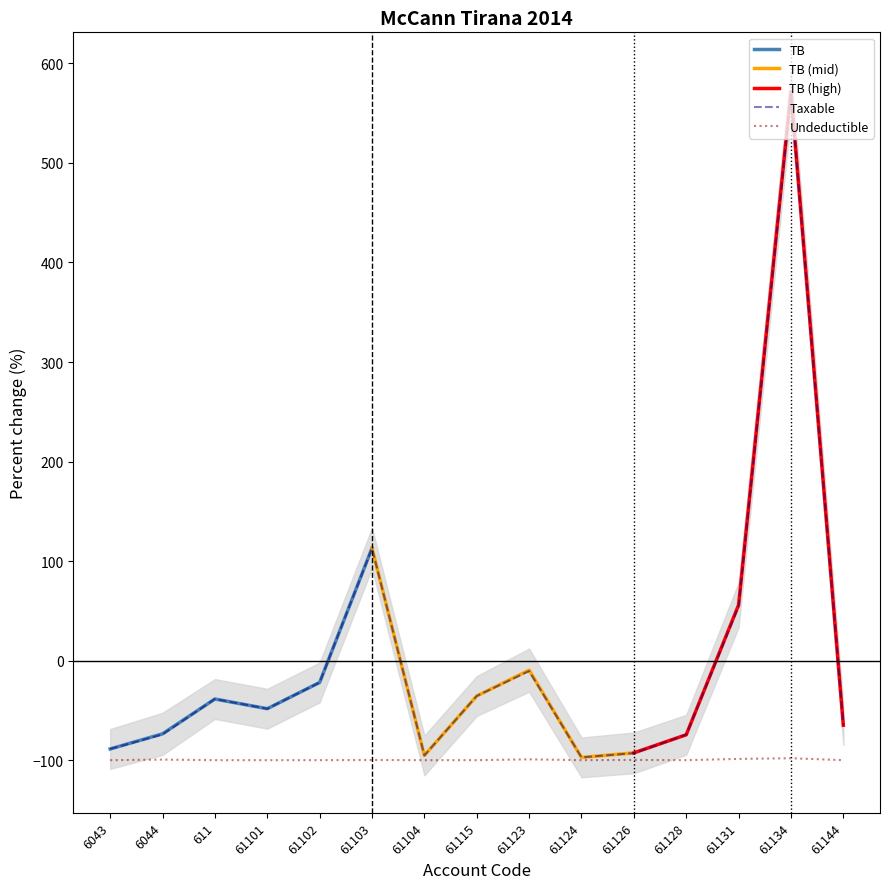

True or false: TB and Undeductible cross at least once.

False